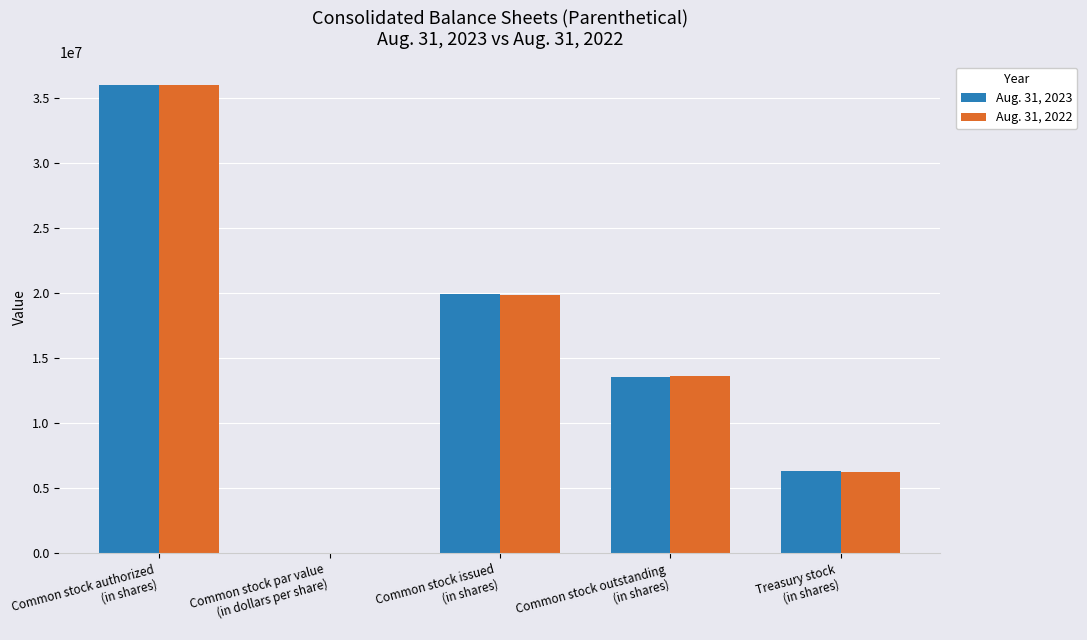

At which category is the sum across all series the highest?

Common stock authorized
(in shares)